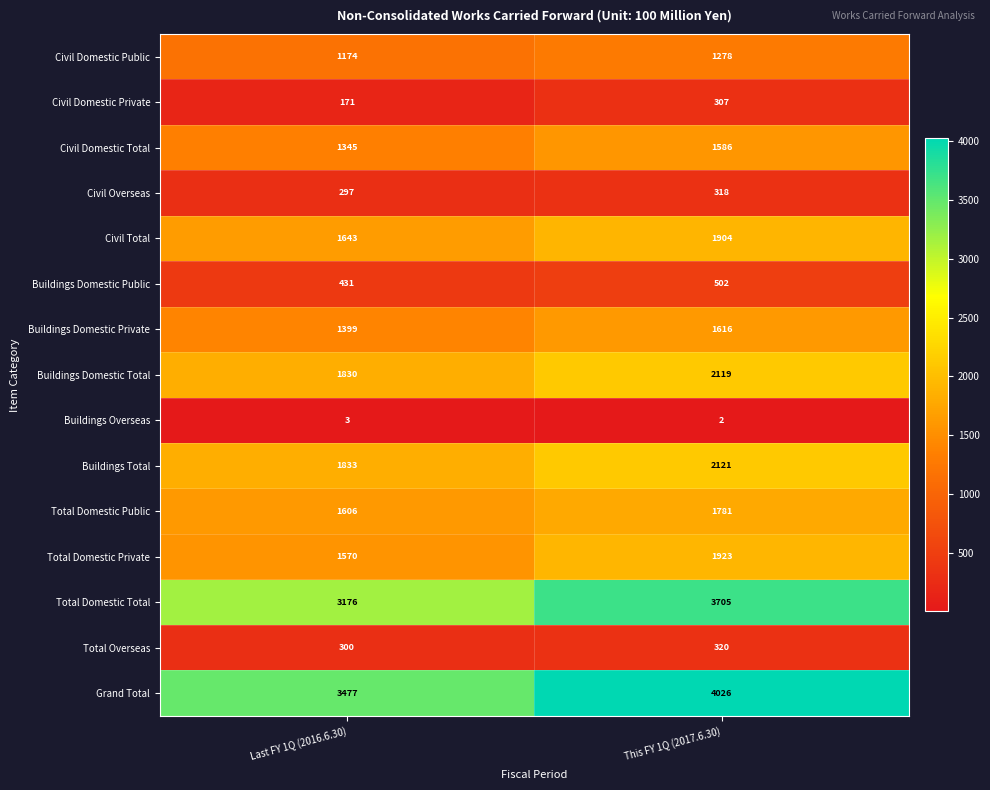

List the labels in order of Total Overseas value, smallest first.

Last FY 1Q (2016.6.30), This FY 1Q (2017.6.30)